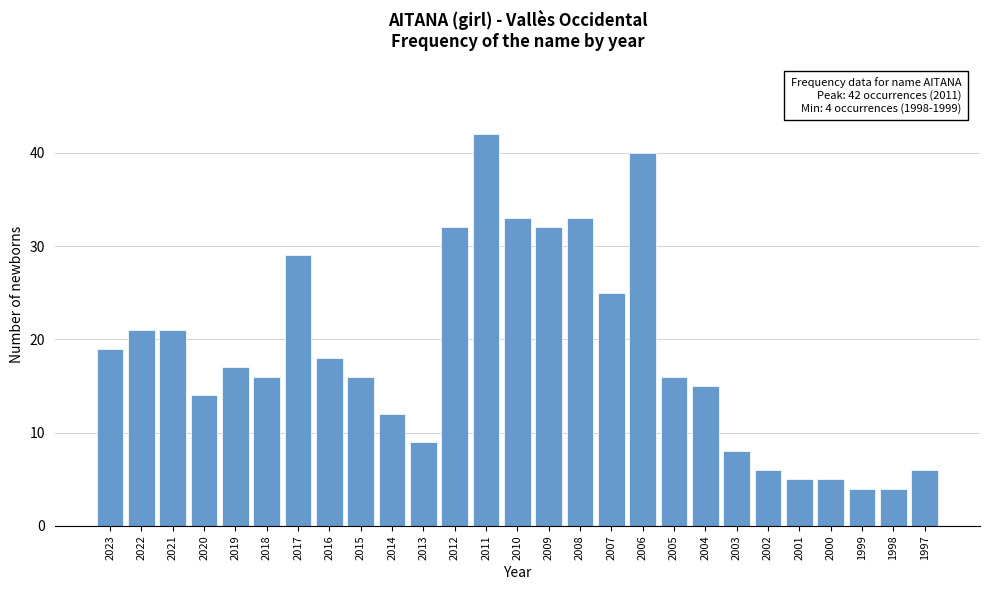

Reading left to right, extract all data points from this chart.

19	21	21	14	17	16	29	18	16	12	9	32	42	33	32	33	25	40	16	15	8	6	5	5	4	4	6